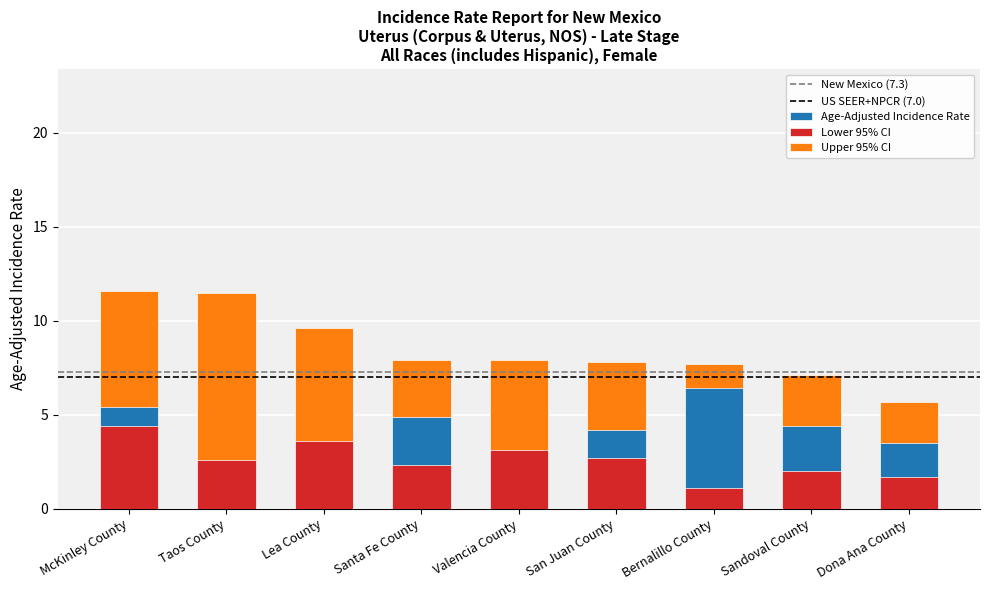

How many bars are there in each group?

3